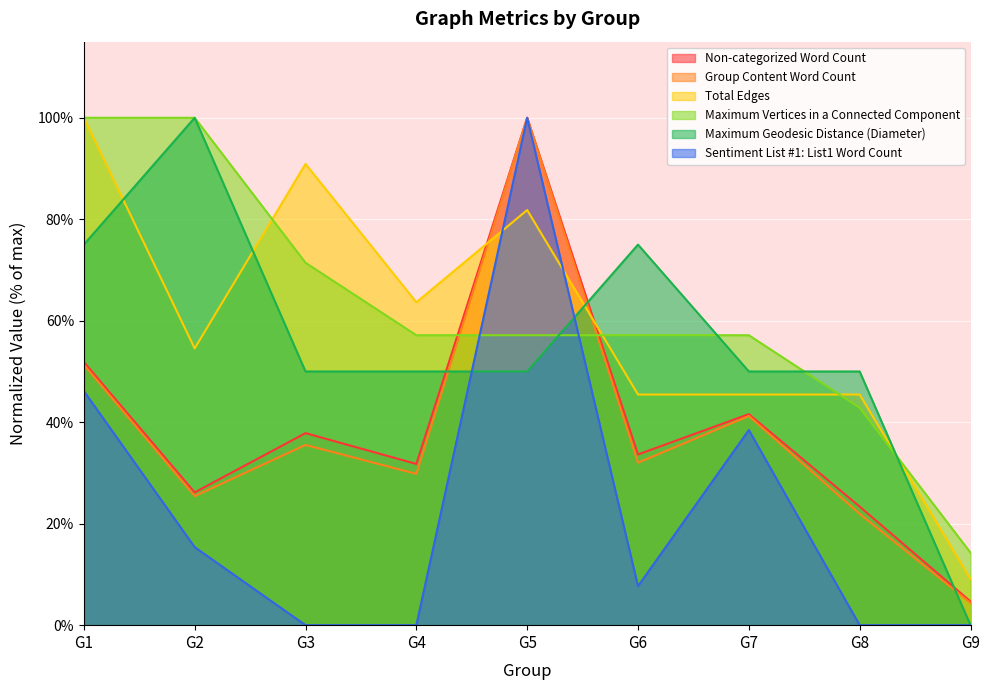

Rank the categories by Sentiment List #1: List1 Word Count value from lowest to highest.

G3, G4, G8, G9, G6, G2, G7, G1, G5